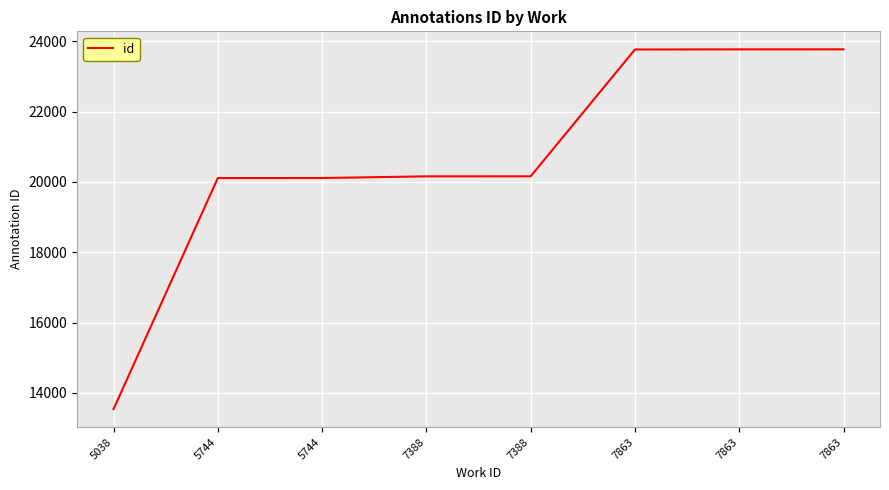

What is the value of the 2nd point from the left?

20112